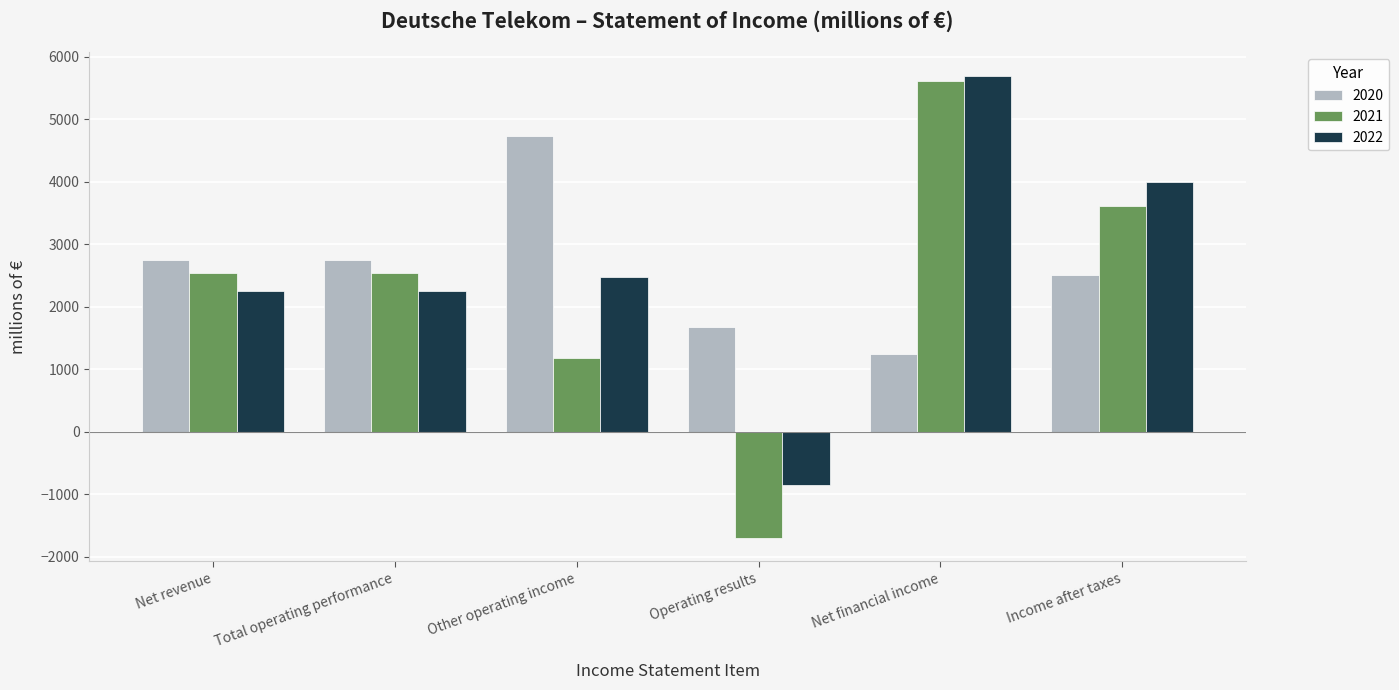

What is the label of the 2nd bar from the left?

Total operating performance